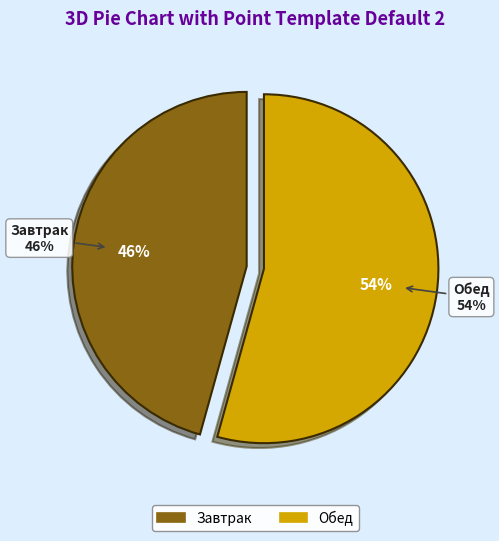

To the nearest percent, what is the combined percentage of Обед and Завтрак?

100%